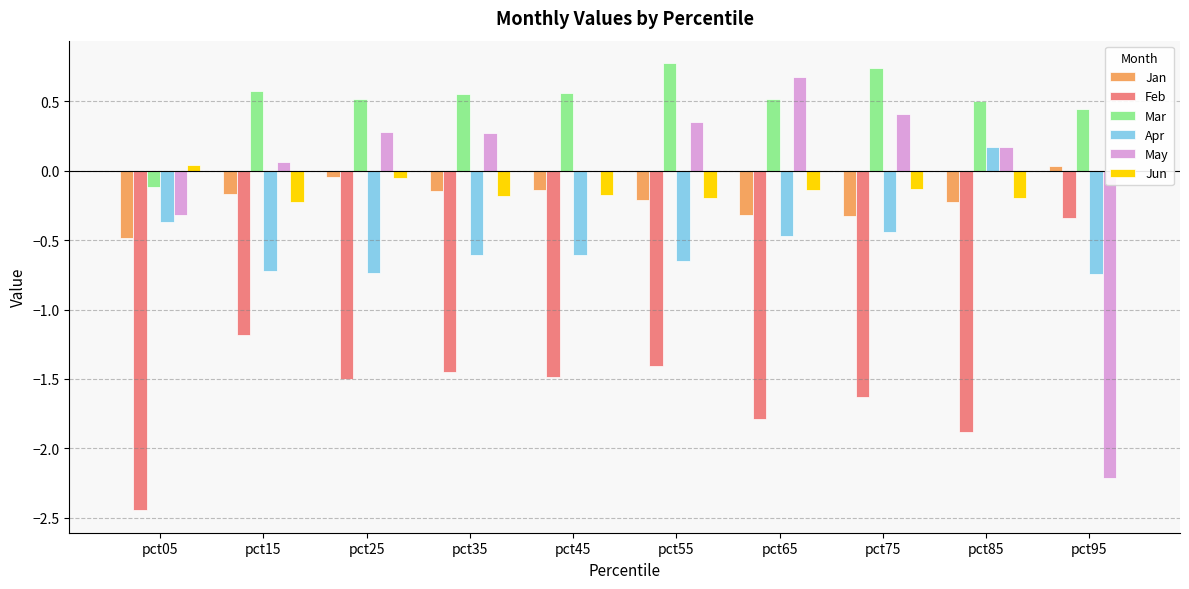

Between pct35 and pct95, which series saw the biggest shift?

May